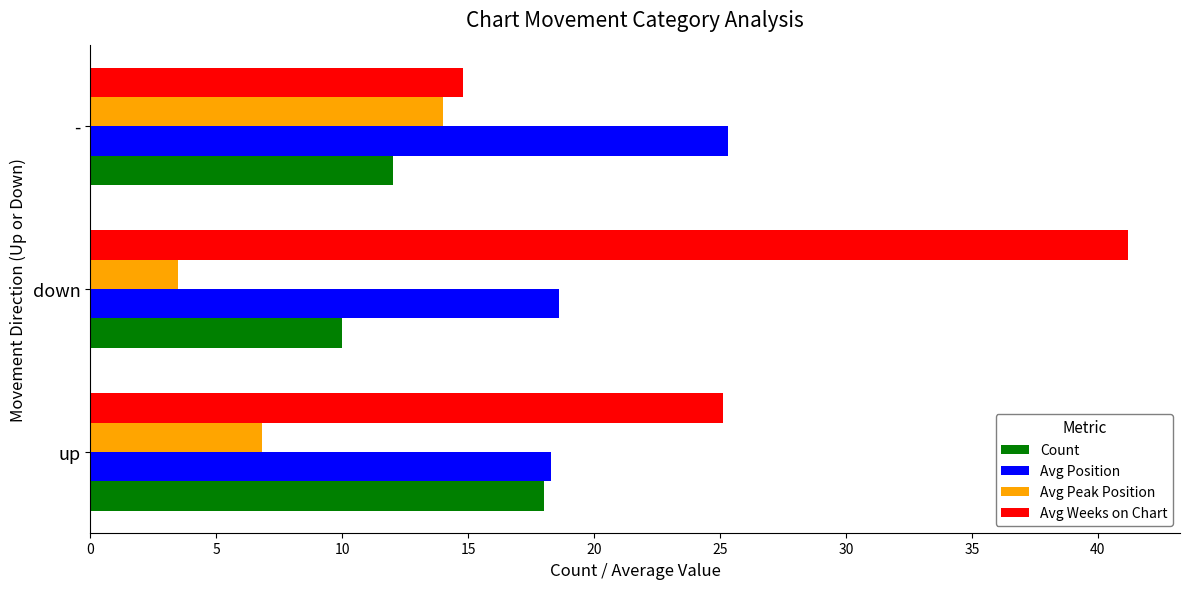

What is the difference between the maximum and minimum values in the Avg Peak Position series?

10.5